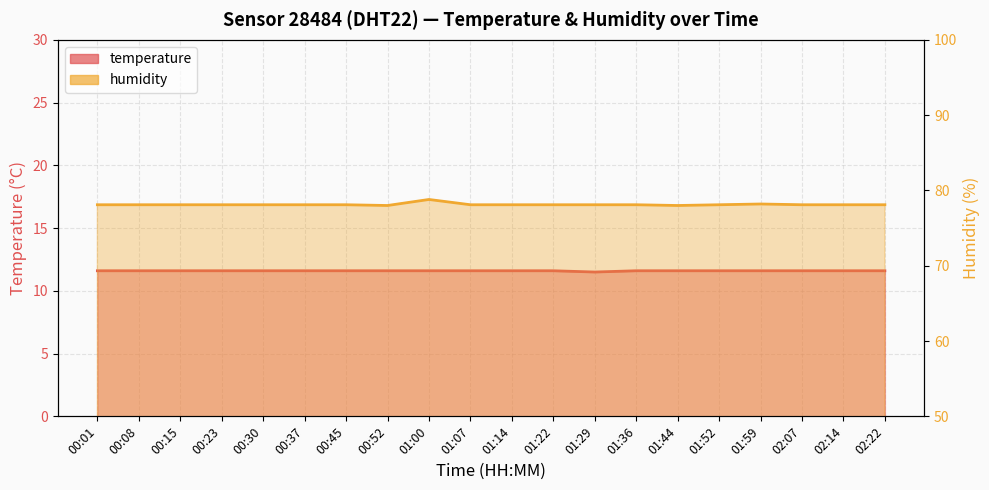

What is the average value of the humidity series?

78.1